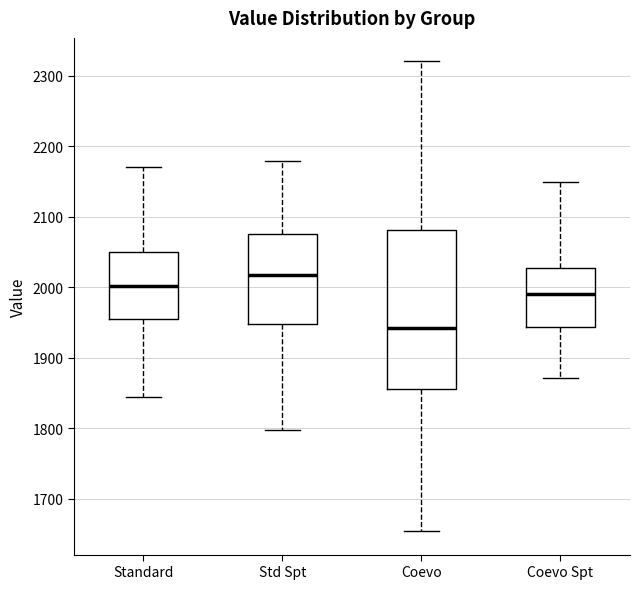

Reading left to right, read every box against the y-axis: the position of its median line, the range the box covers, and the ends of its whiskers. The values are not printed on the chart, so give them approximately, as read against the axis.

Standard: median 2000, box 1960 to 2050, whiskers 1840 to 2170
Std Spt: median 2020, box 1950 to 2080, whiskers 1800 to 2180
Coevo: median 1940, box 1860 to 2080, whiskers 1650 to 2320
Coevo Spt: median 1990, box 1940 to 2030, whiskers 1870 to 2150